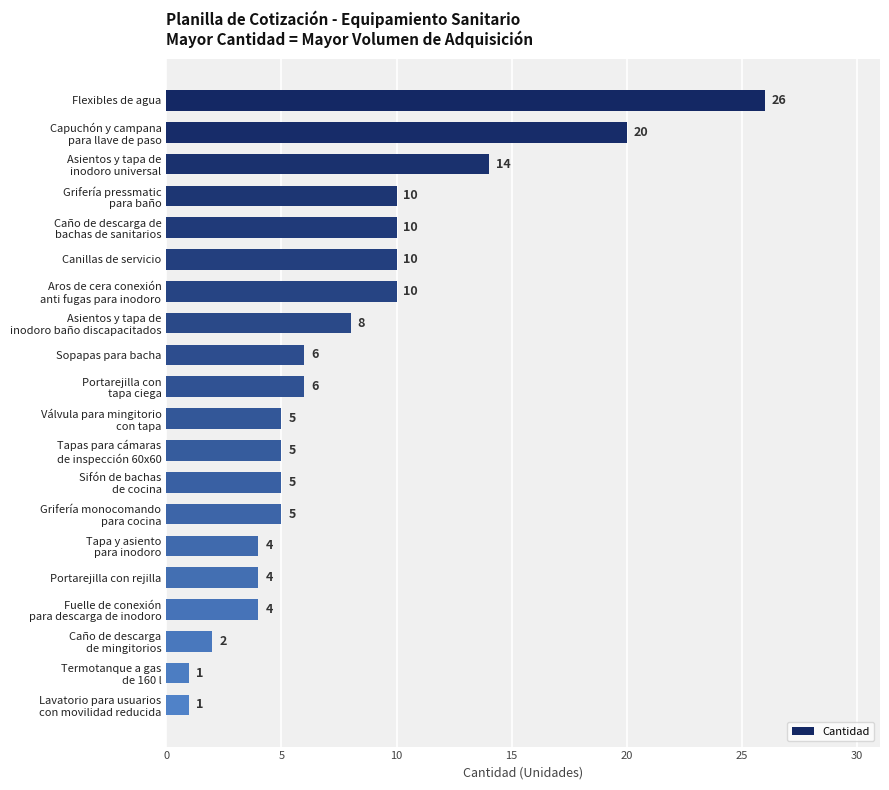

Reading top to bottom, extract all data points from this chart.

26	20	14	10	10	10	10	8	6	6	5	5	5	5	4	4	4	2	1	1